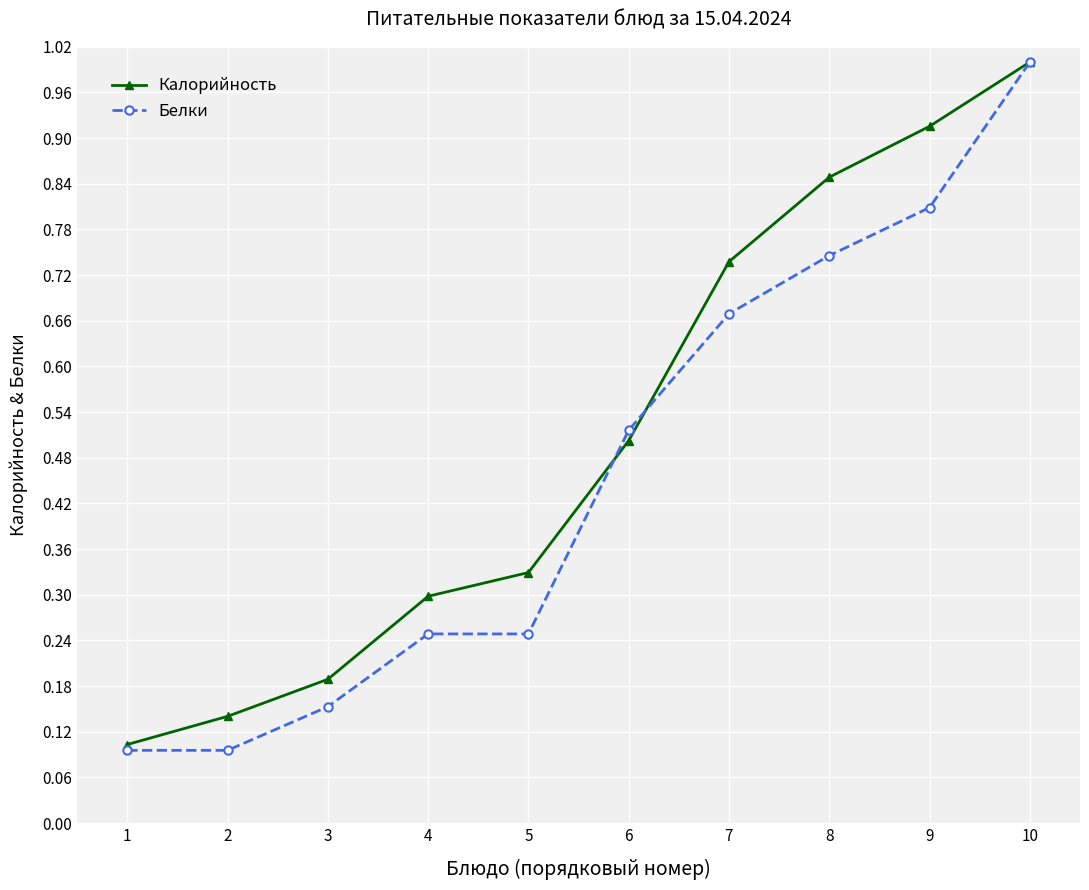

What is the value of the Белки point at the 10th from the left?

1.0